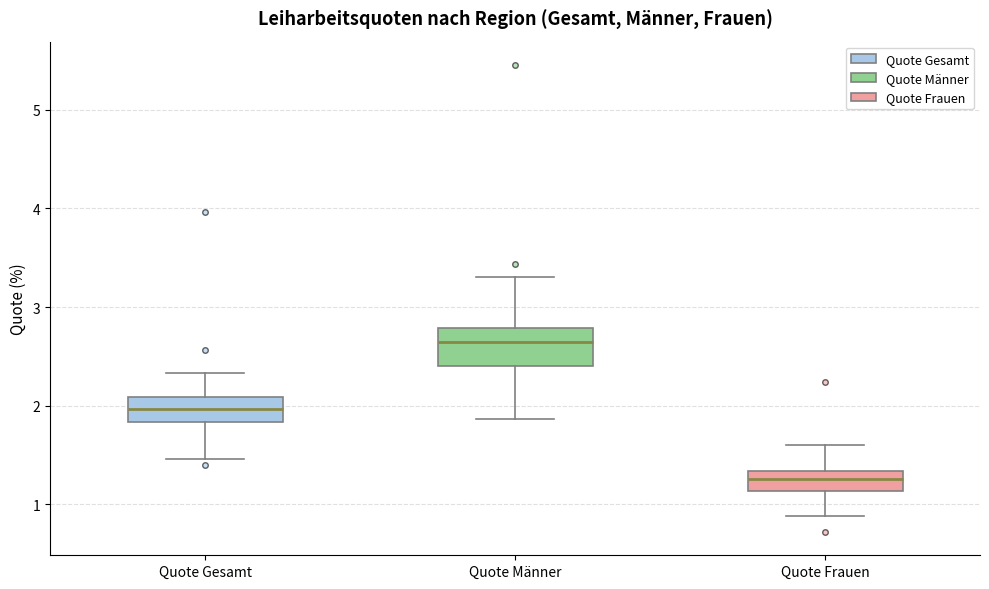

Which box has the highest median line?

Quote Männer